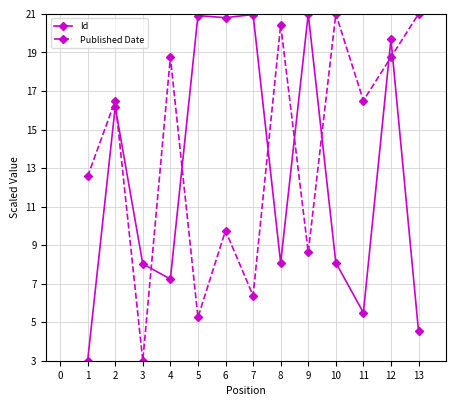

Which series has the largest total across all categories?

Published Date